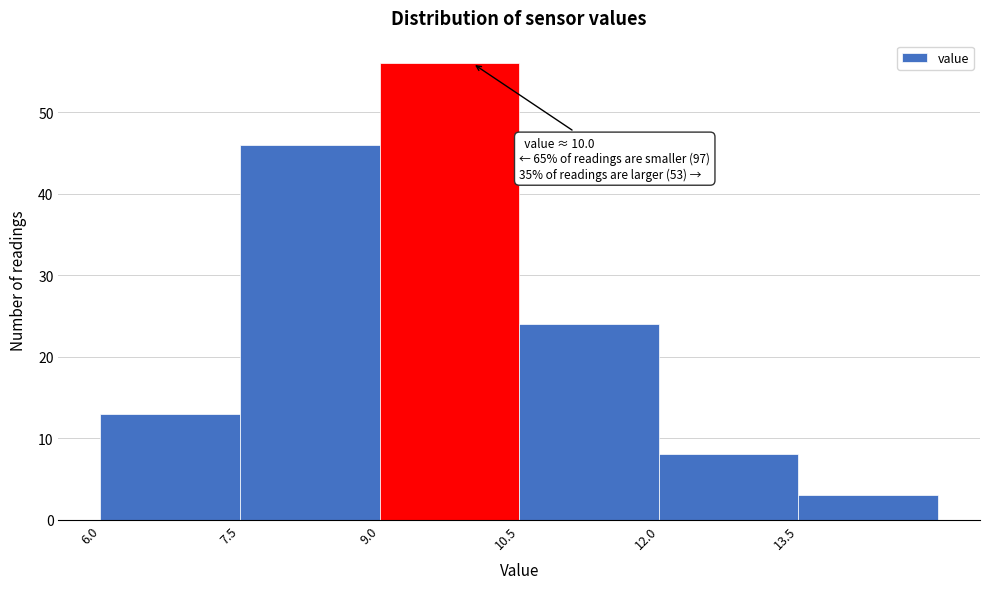

Which range on the x-axis has the tallest bar?

9.0 to 10.5